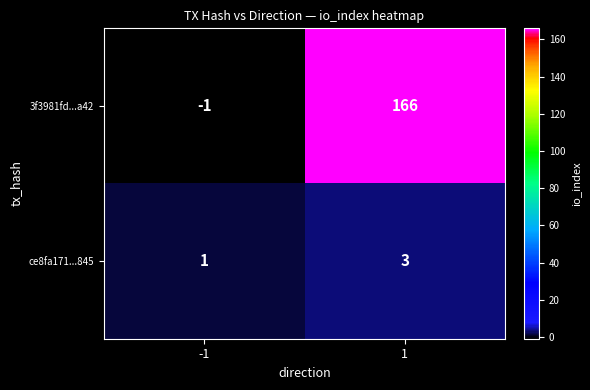

Reading right to left, list all the values displayed in this chart.

3f3981fd...a42: 166	-1
ce8fa171...845: 3	1